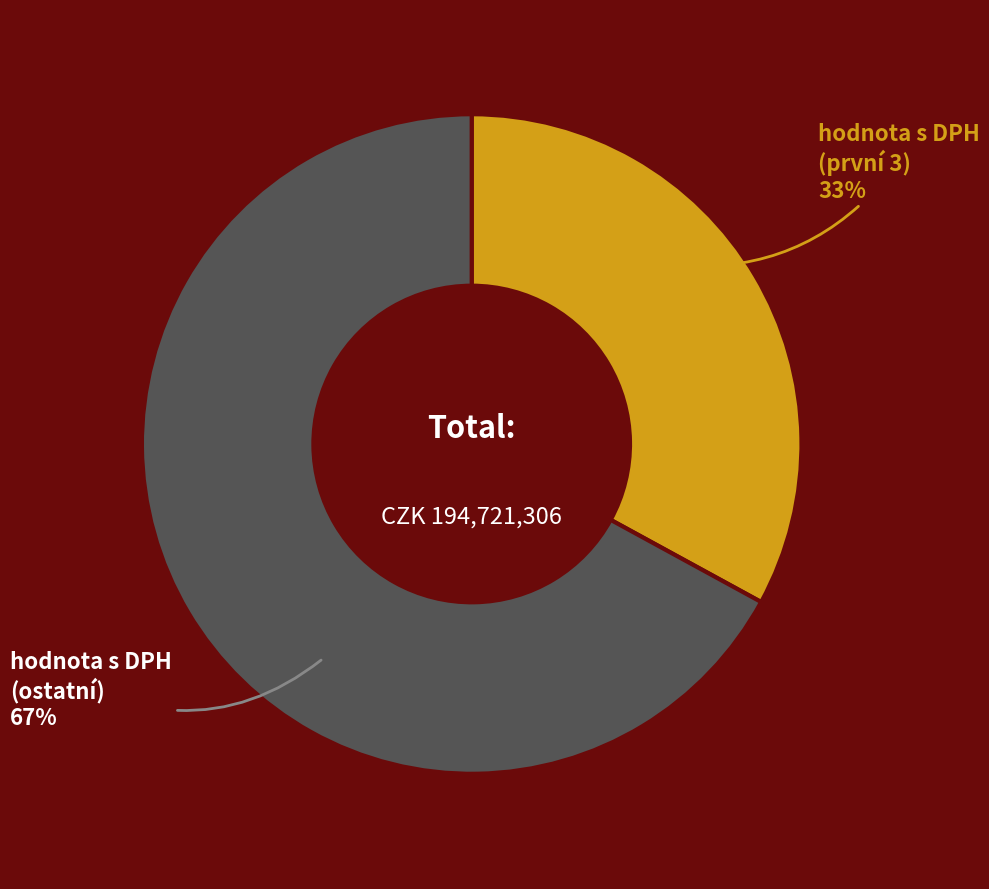

What percentage is the hodnota s DPH (ostatní) slice, to the nearest percent?

67%